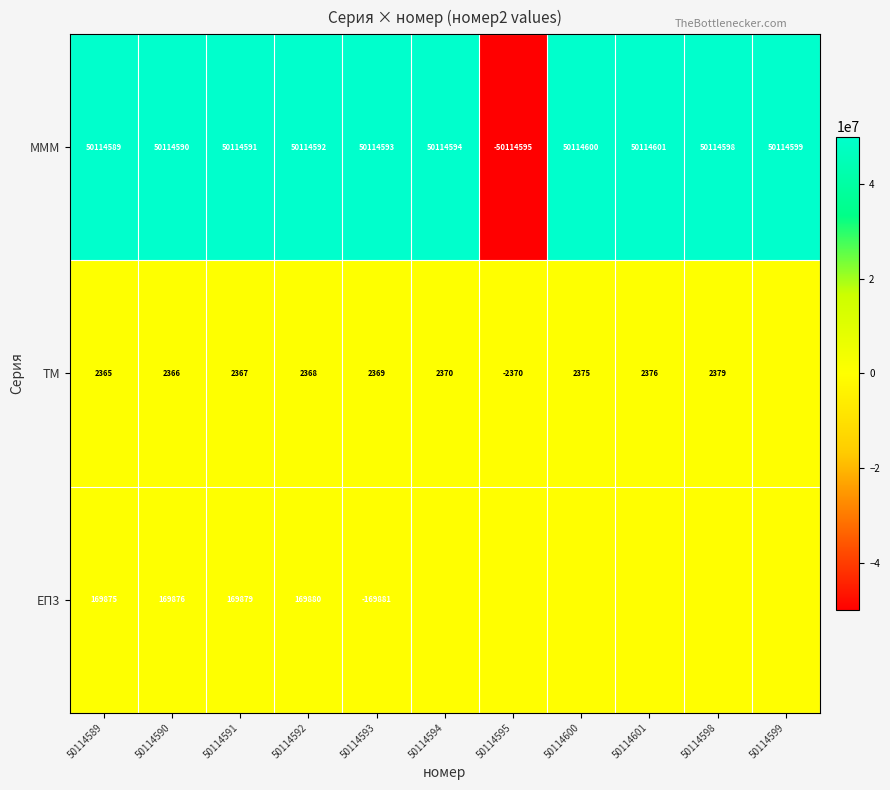

What is the sum of the ТМ values at 50114589 and 50114593?

4734